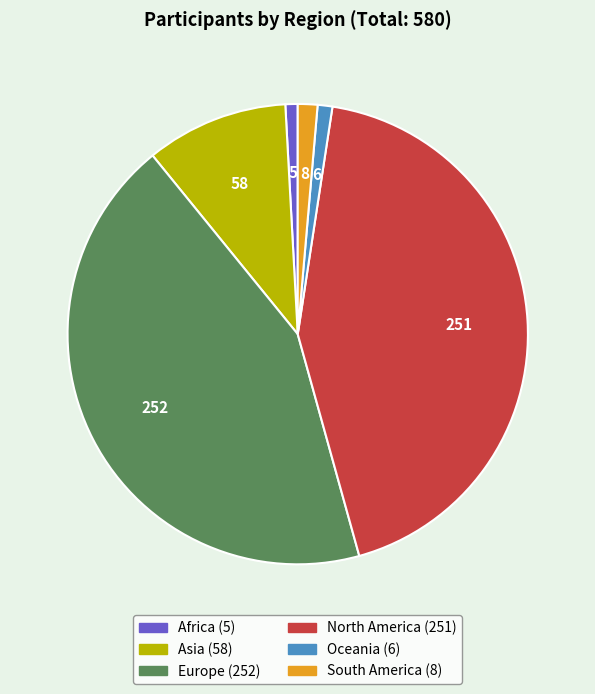

How many segments does this pie chart have?

6